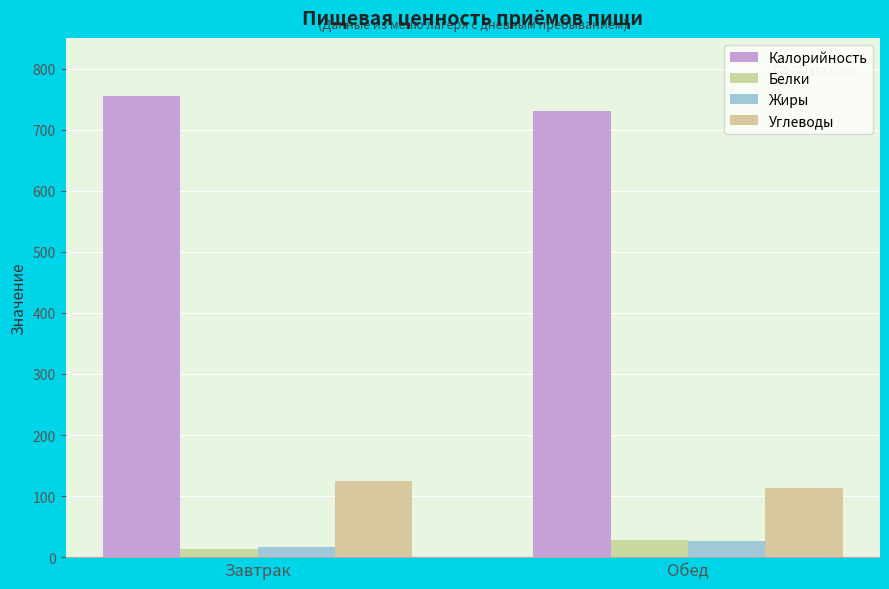

Which series has the largest range (max minus min)?

Калорийность